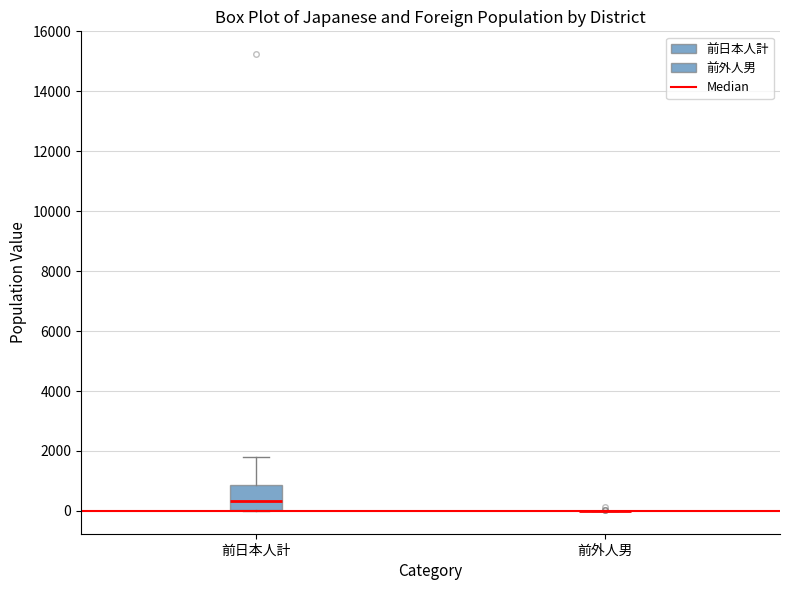

Reading left to right, transcribe this box plot: for each box, give where its median line is, the range the box spans, and where its two whiskers end, as read against the y-axis. The values are not printed on the chart, so give them approximately, as read against the axis.

前日本人計: median 400, box 0 to 800, whiskers 0 to 1800
前外人男: box collapsed to a line at 0, whiskers 0 to 0